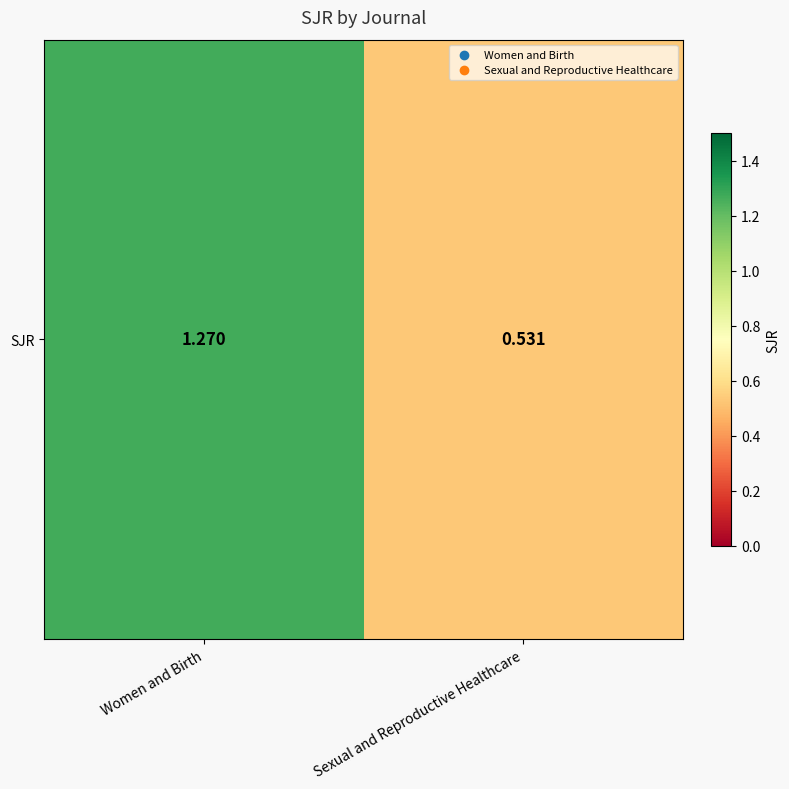

Which label corresponds to the smallest value in the chart?

Sexual and Reproductive Healthcare